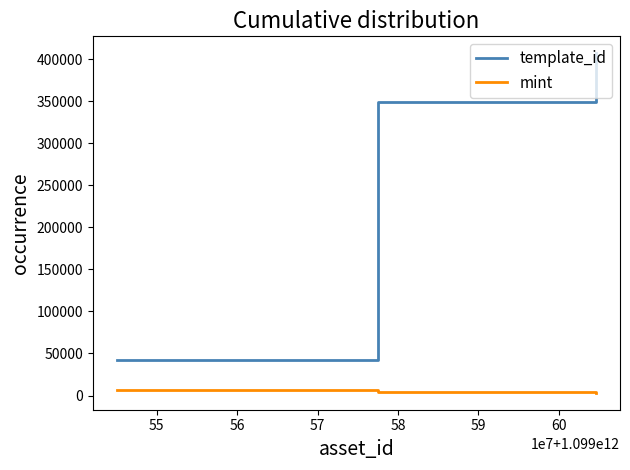

What is the lowest value of the template_id series?

42421